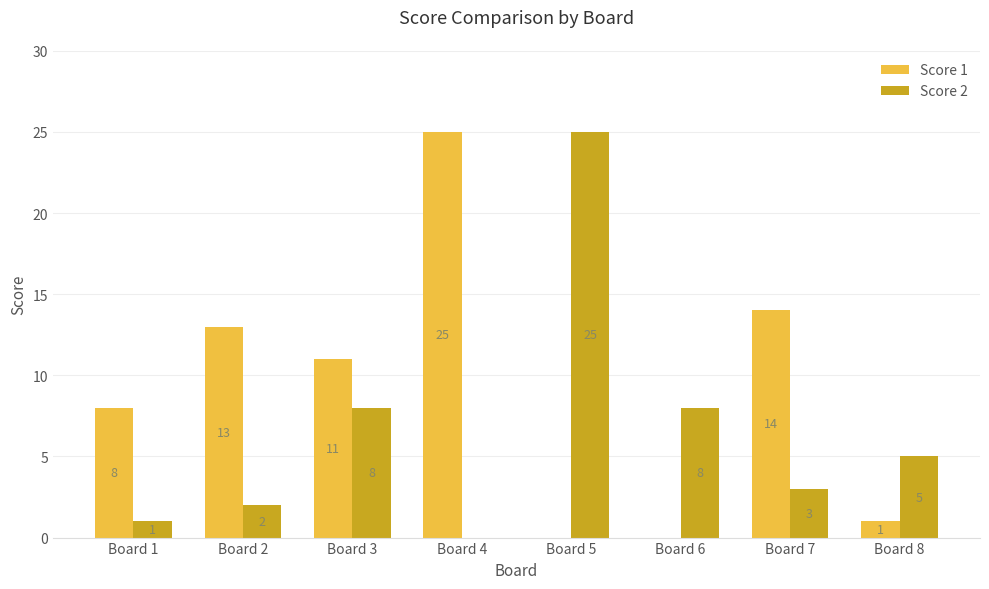

Which series has the largest total across all categories?

Score 1